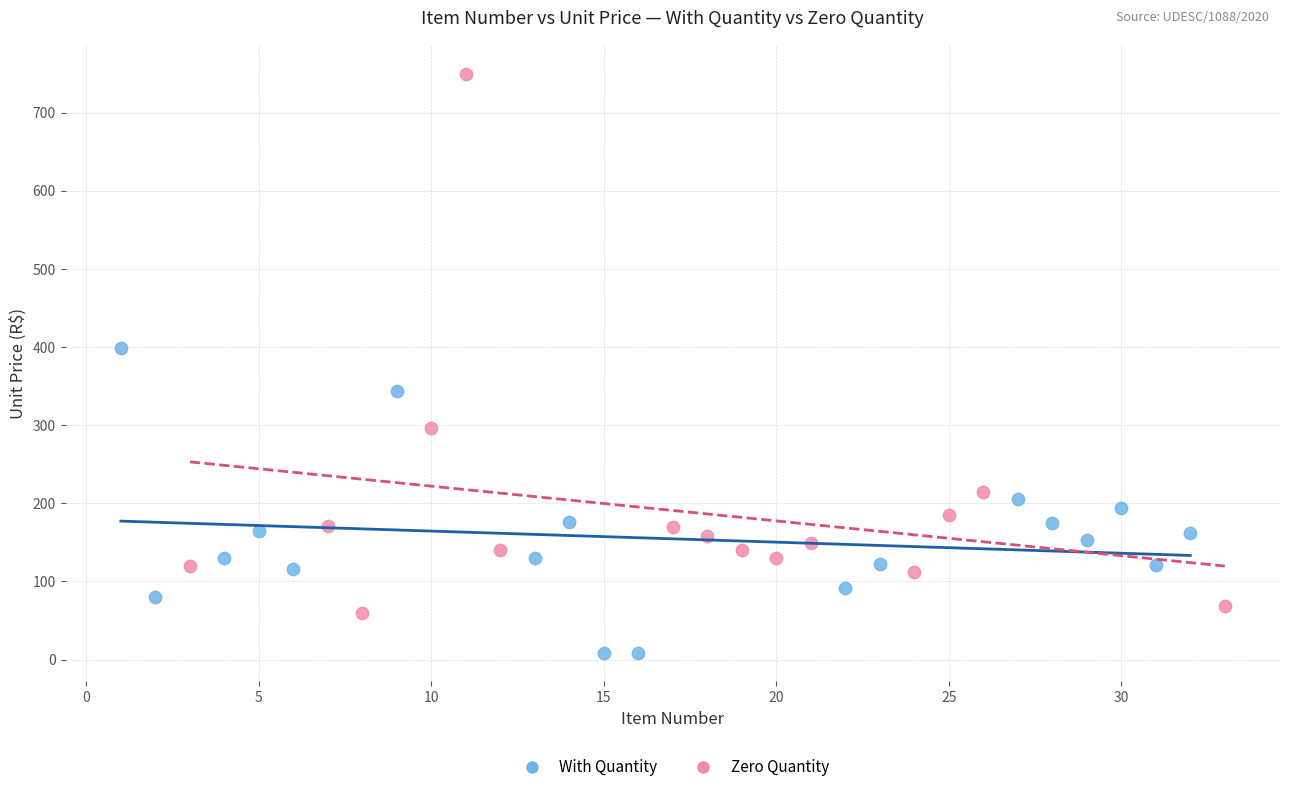

What are all the series names shown in the legend?

With Quantity, Zero Quantity